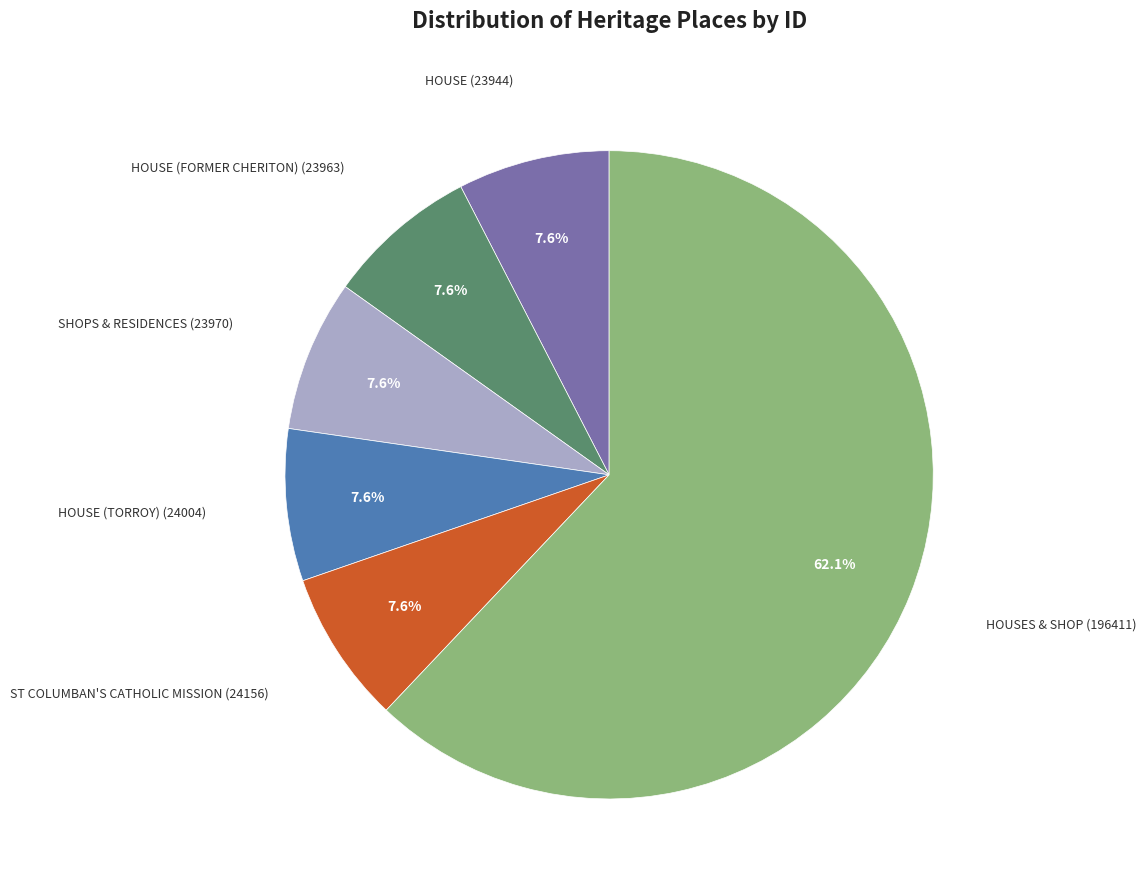

To the nearest percent, what is the average slice percentage?

17%